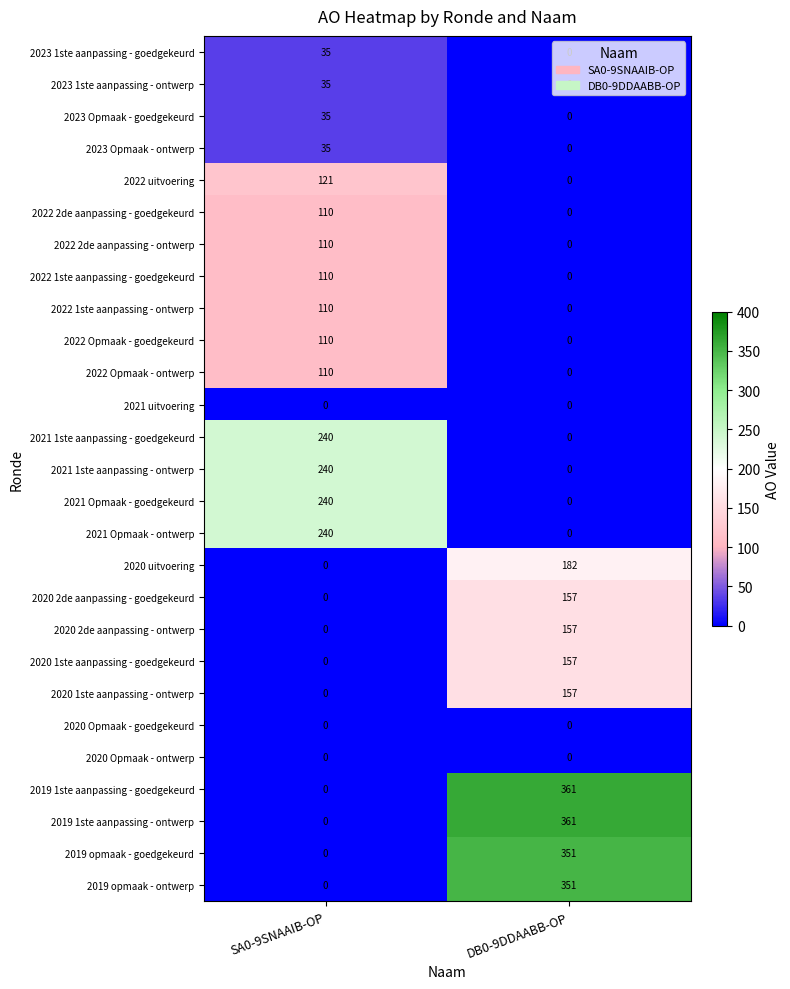

List the labels in order of 2023 Opmaak - goedgekeurd value, smallest first.

DB0-9DDAABB-OP, SA0-9SNAAIB-OP